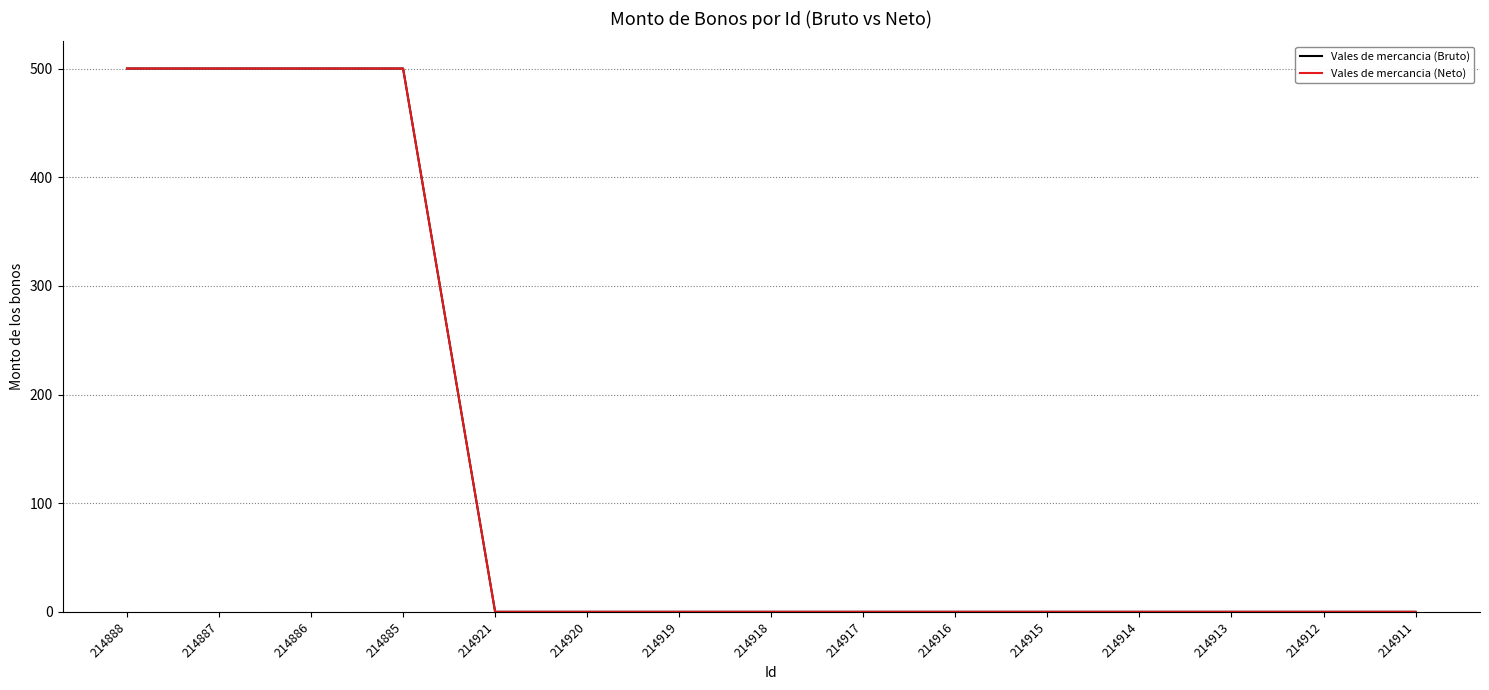

Is the value of Vales de mercancia (Bruto) at 214919 greater than the value of Vales de mercancia (Neto) at 214912?

No